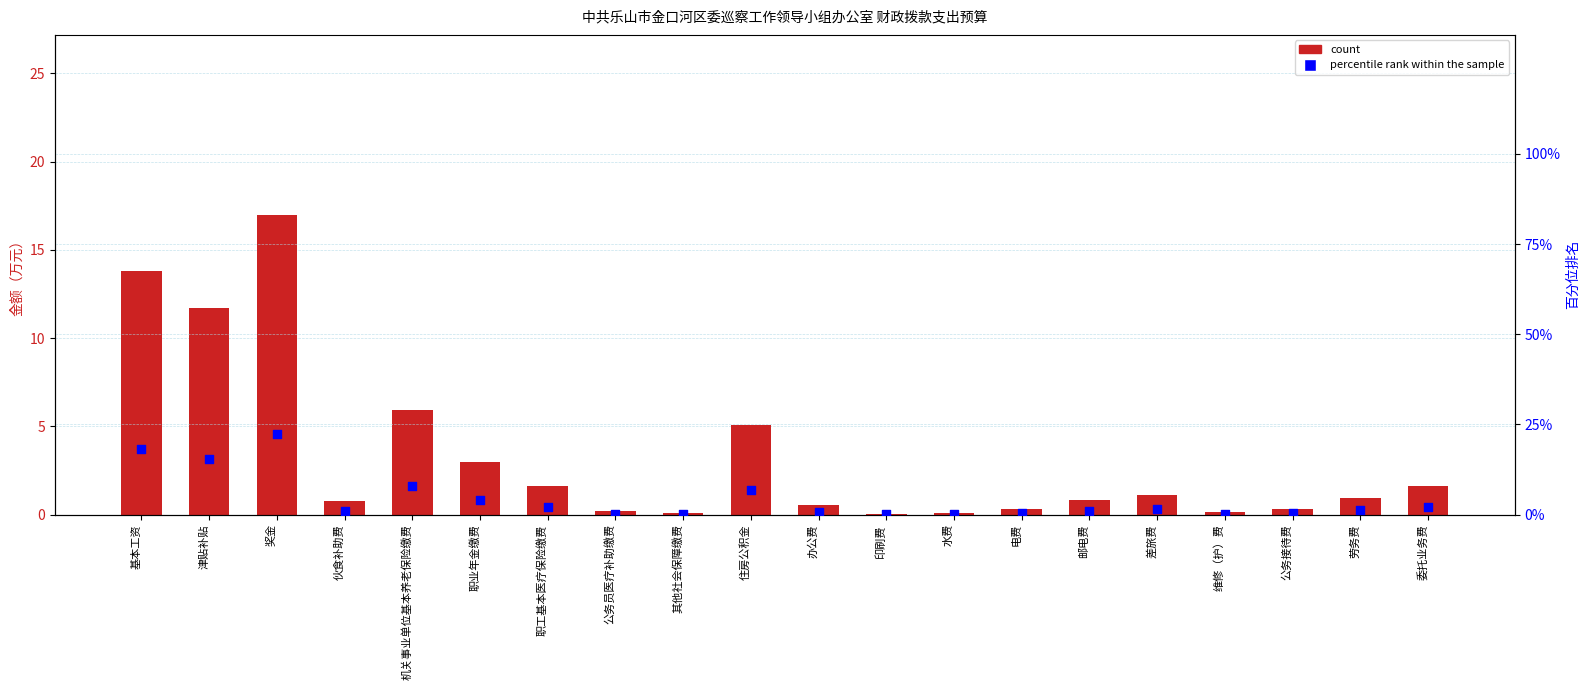

Which series has the widest spread of Y values?

percentile rank within the sample